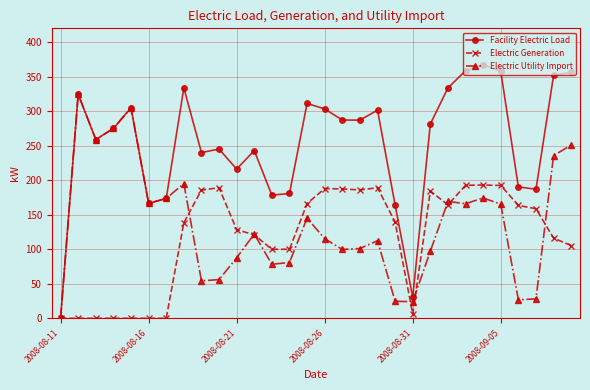

What is the value of the Electric Utility Import point at the 17th from the left?

99.8